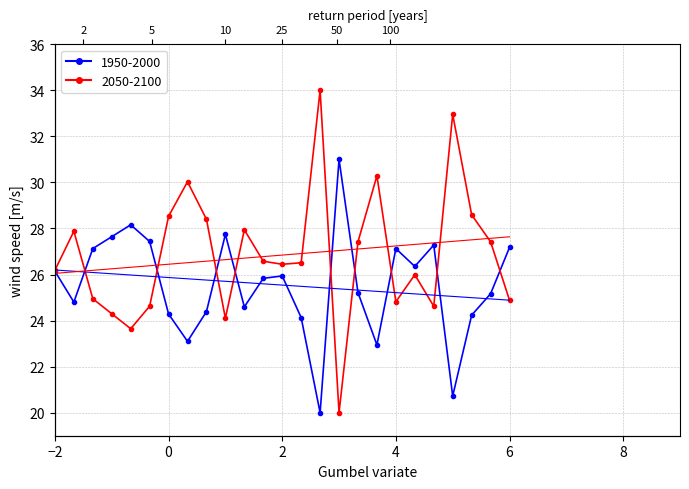

Is this an area chart (filled region under the line)?

No